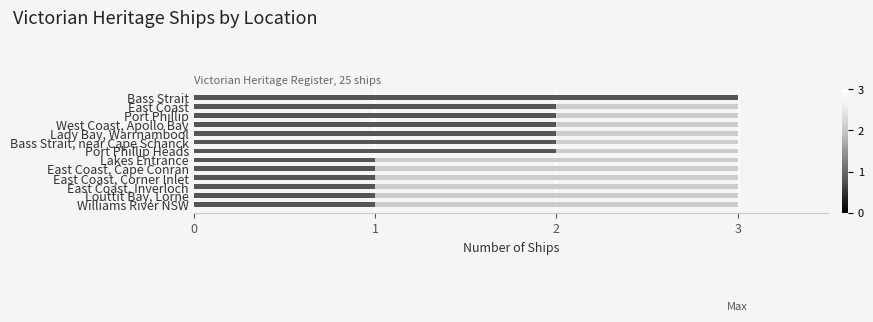

Does the chart contain any negative values?

No